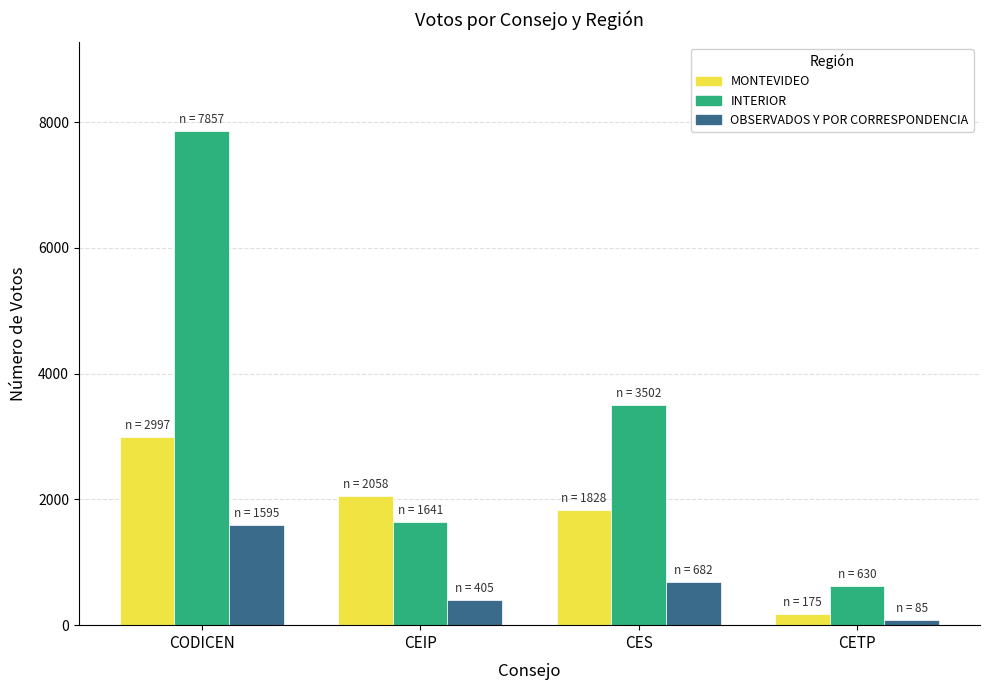

Count the OBSERVADOS Y POR CORRESPONDENCIA values in the range 405 to 1595.

3